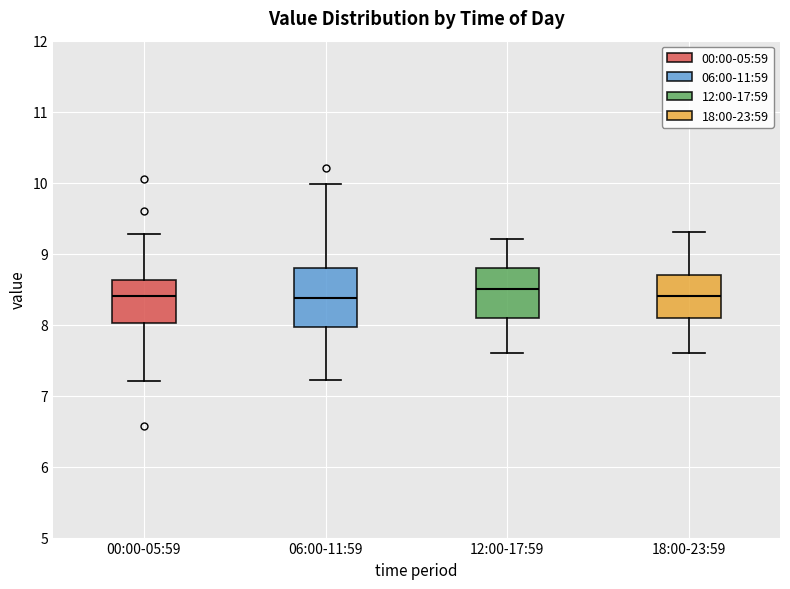

Where is the lower edge of the box for 06:00-11:59 on the y-axis? The values are not printed on the chart, so give them approximately, as read against the axis.

8.0